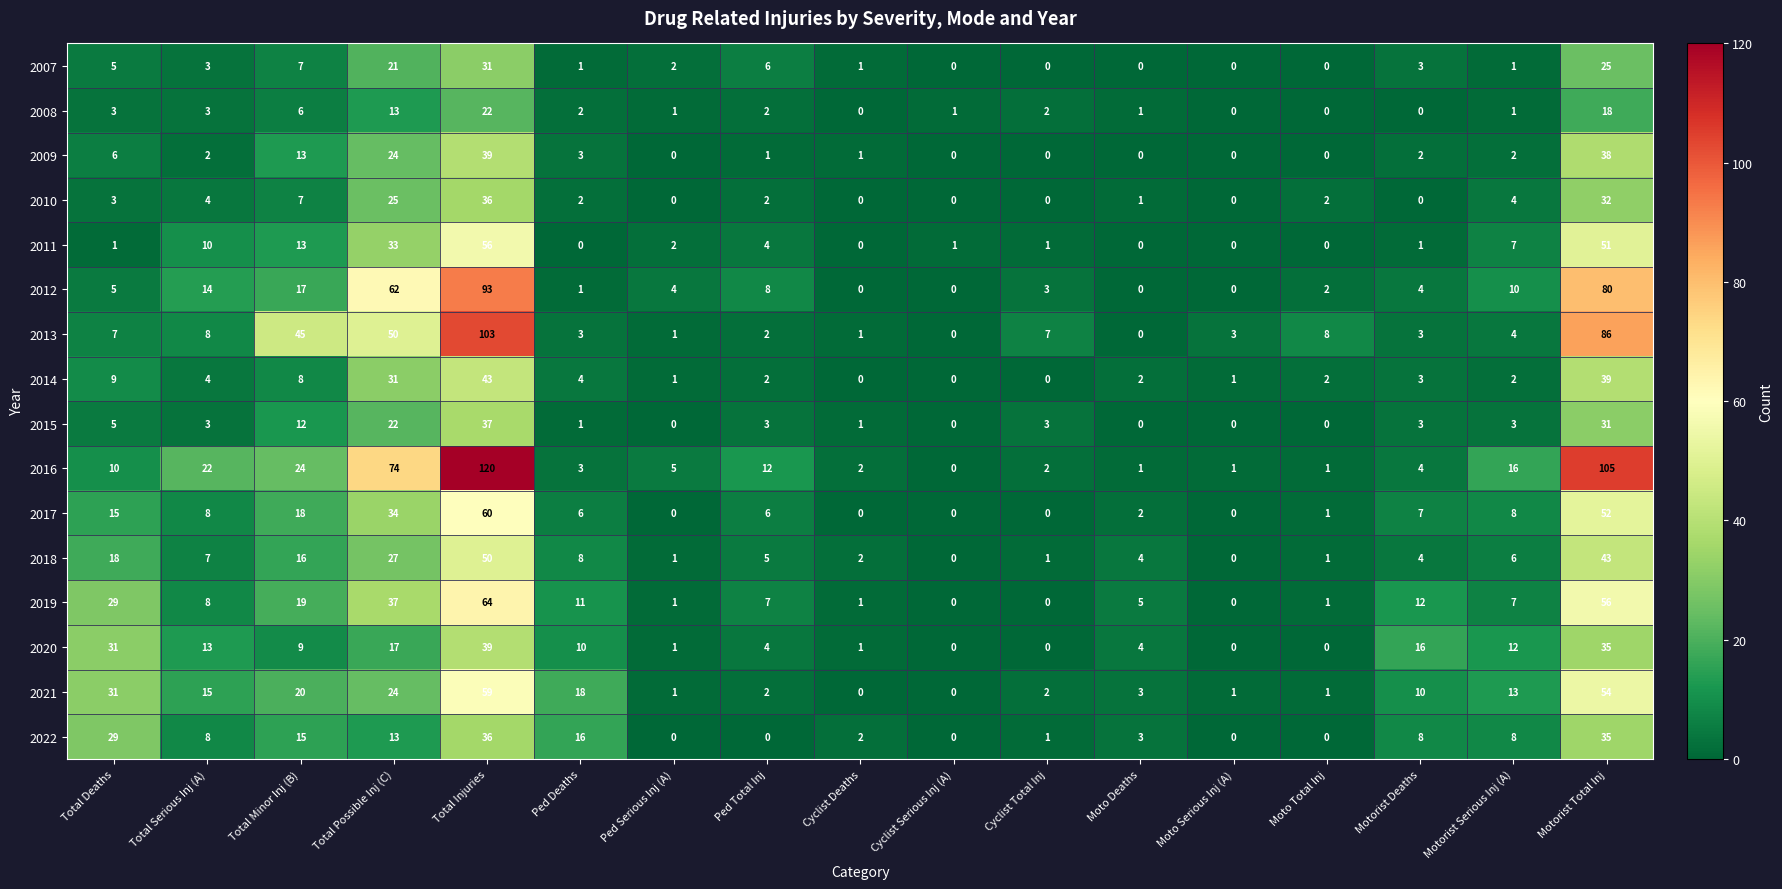

Which series has the widest spread of values?

2016